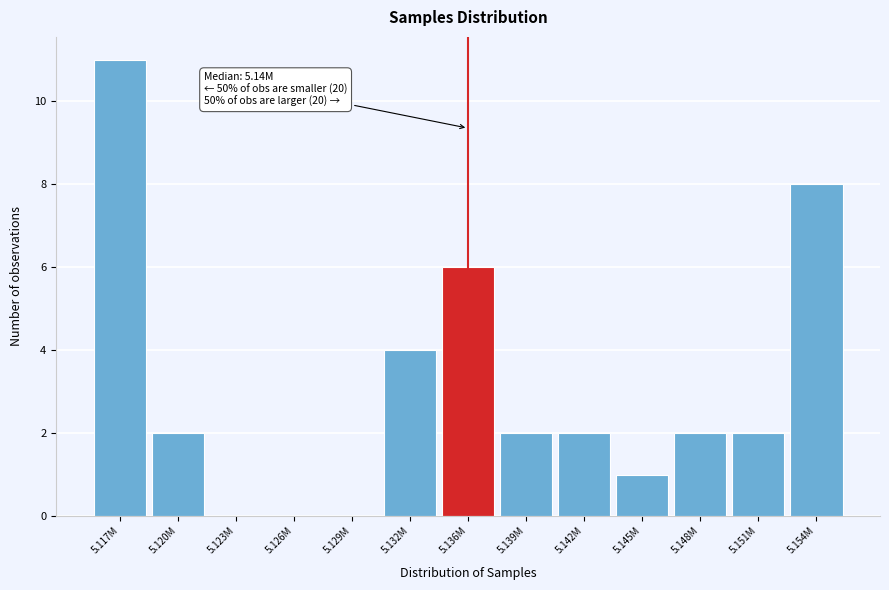

Reading left to right, extract all data points from this chart.

5.117M=11	5.120M=2	5.123M=0	5.126M=0	5.129M=0	5.132M=4	5.136M=6	5.139M=2	5.142M=2	5.145M=1	5.148M=2	5.151M=2	5.154M=8